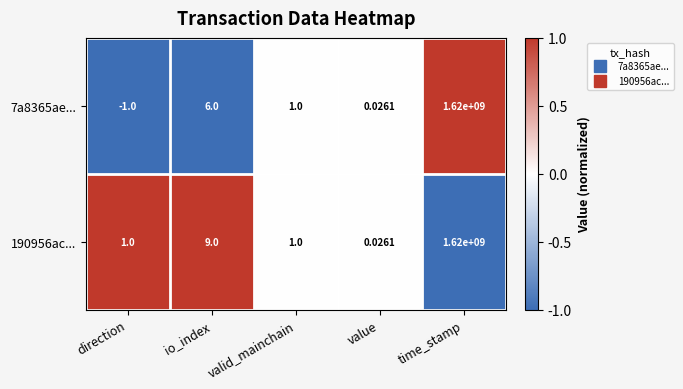

Rank the categories by 7a8365ae... value from lowest to highest.

direction, value, valid_mainchain, io_index, time_stamp